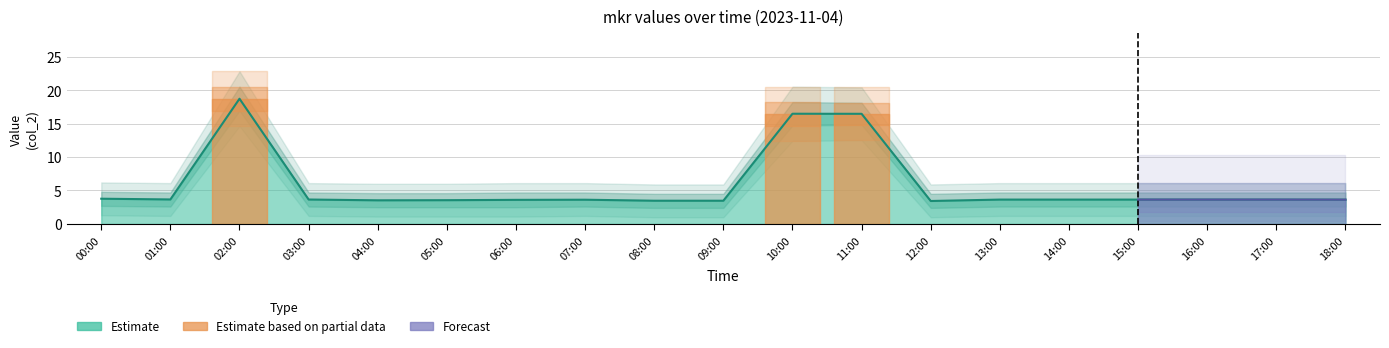

What is the change in value from 02:00 to 16:00?

-15.1